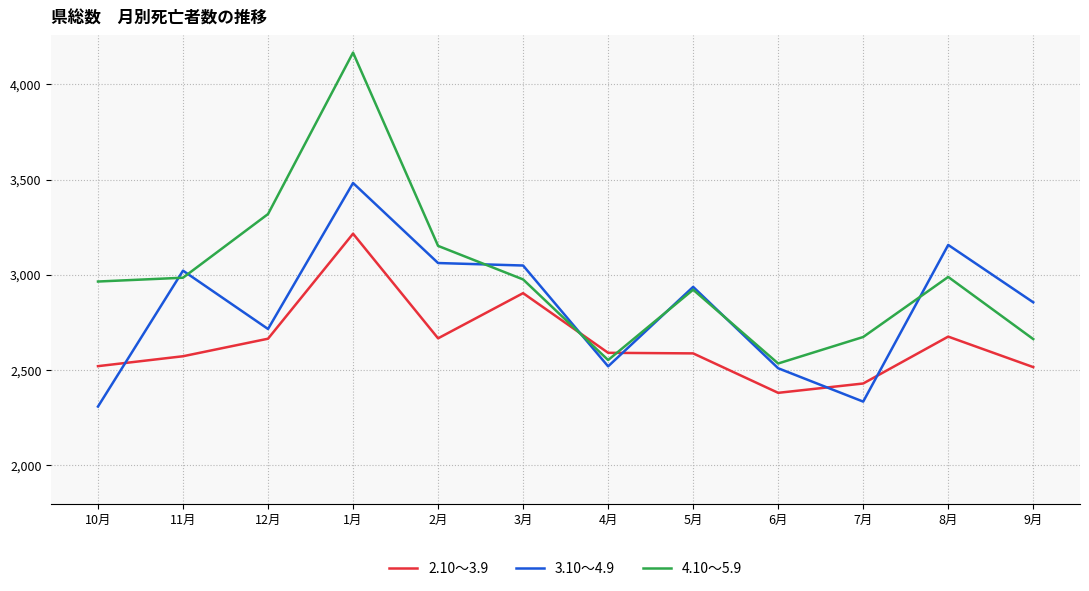

What is the greatest value displayed?

4166